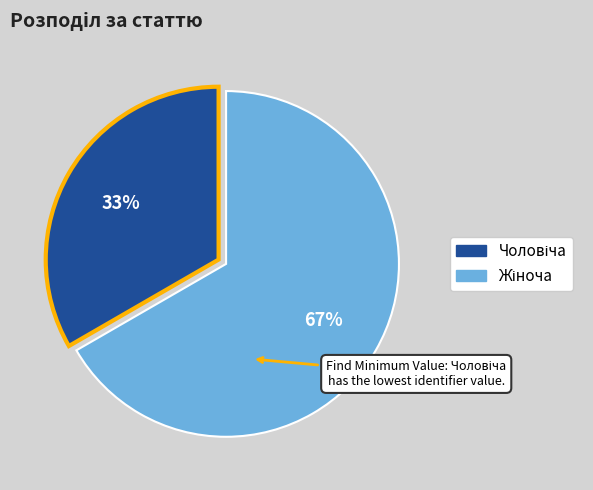

Does any single category account for the majority?

Yes